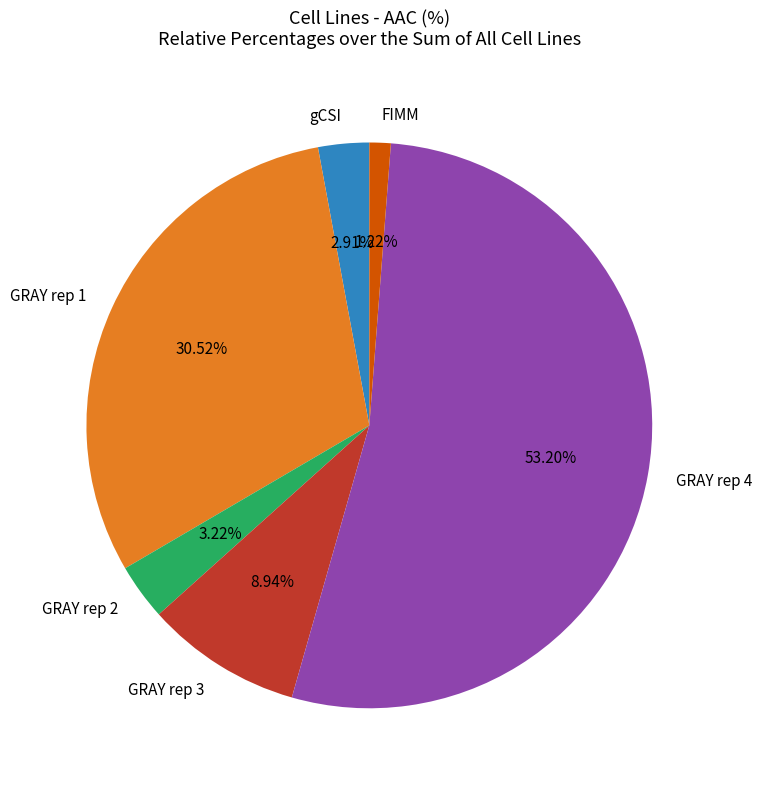

Which has a higher value, GRAY rep 4 or FIMM?

GRAY rep 4